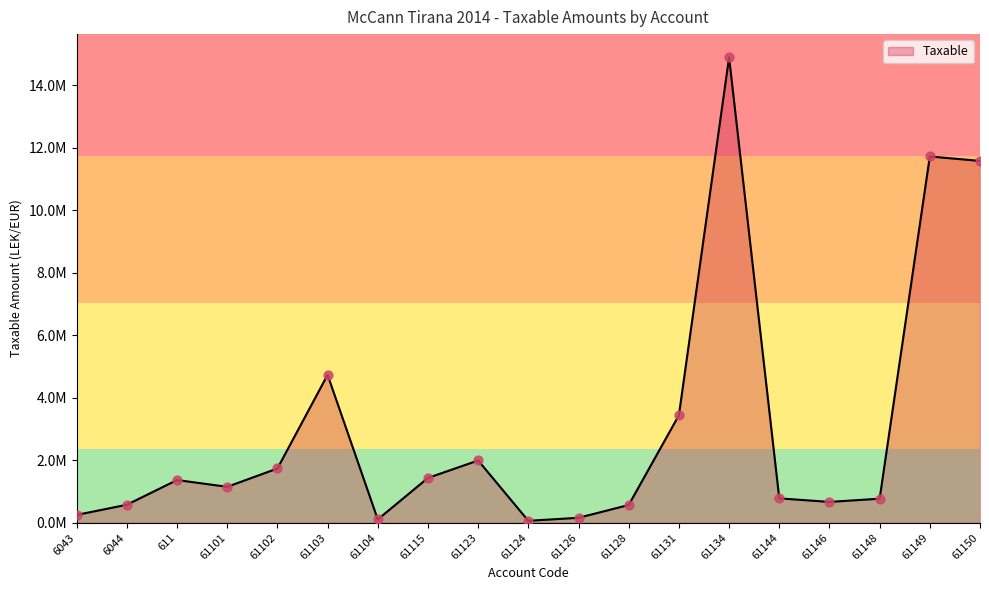

Is this an area chart (filled region under the line)?

Yes